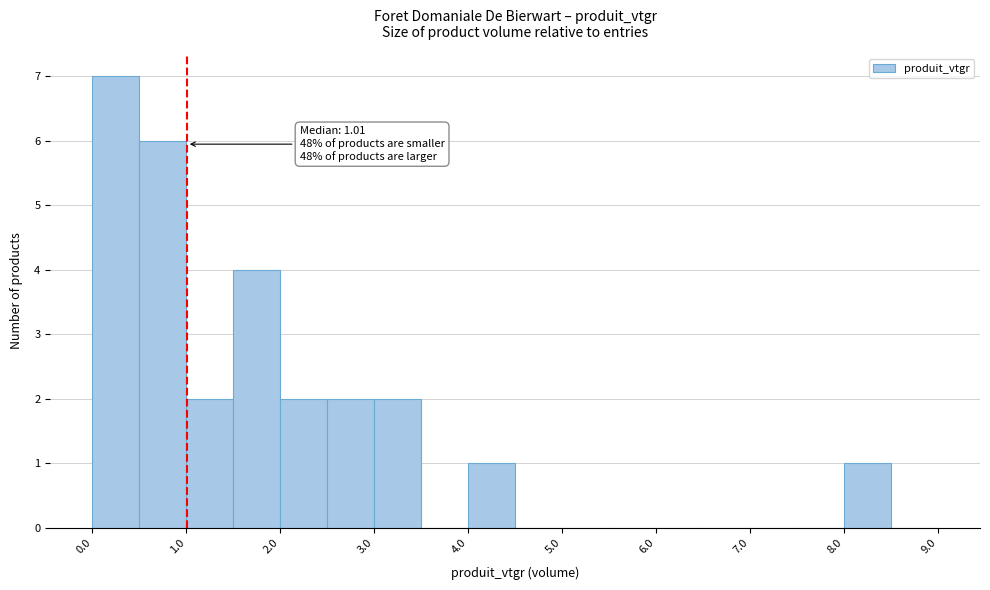

Over which range of the x-axis is the bar tallest?

0.0 to 0.5